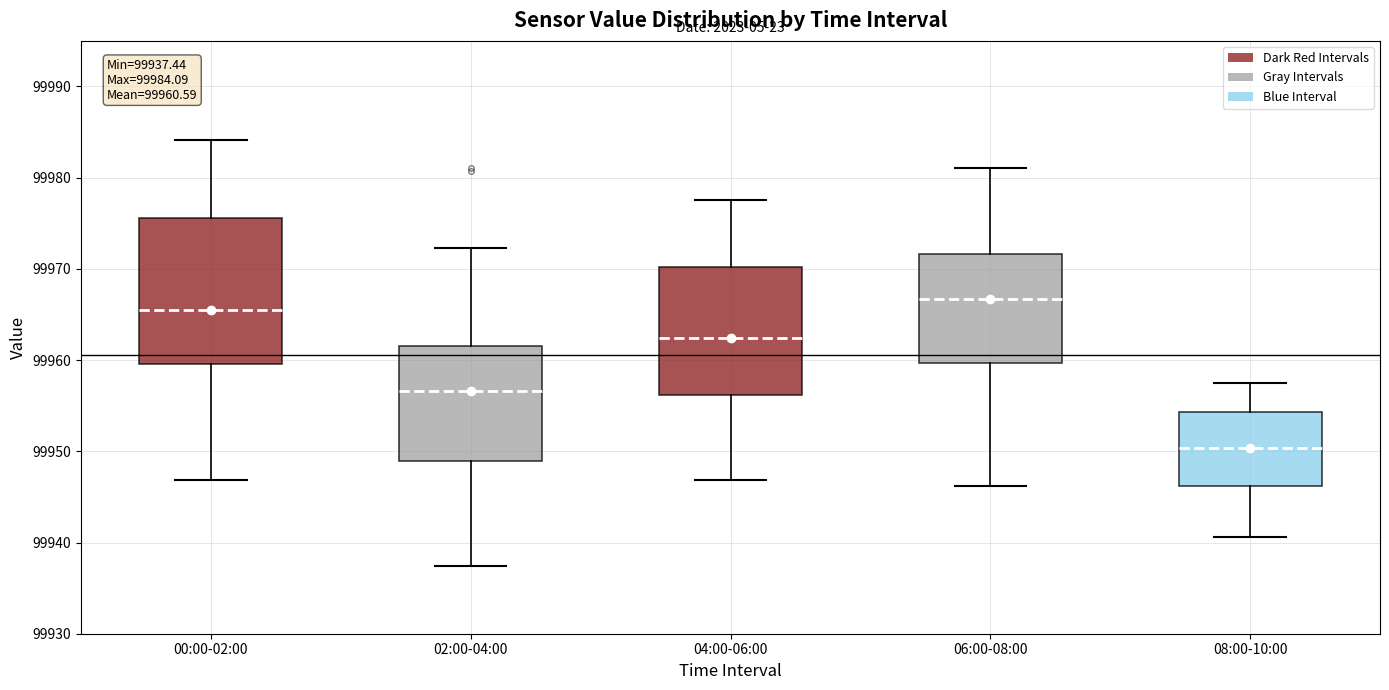

Which box's median line is the highest?

06:00-08:00